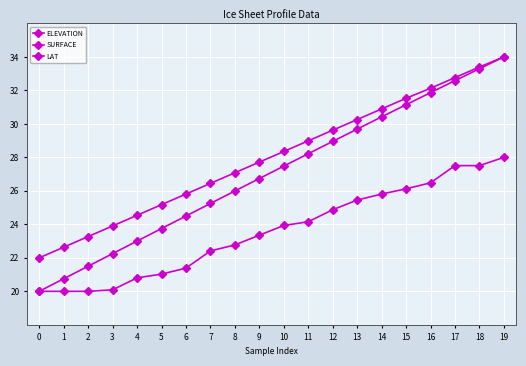

Is it true that SURFACE equals 28.6 at 5?

False